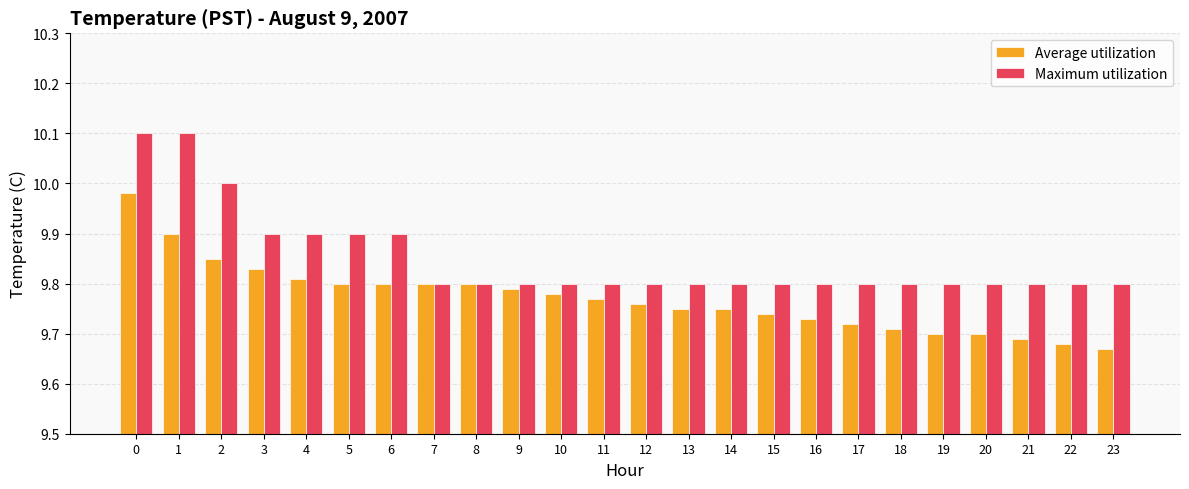

Rank the series at 5 from lowest to highest value.

Average utilization, Maximum utilization